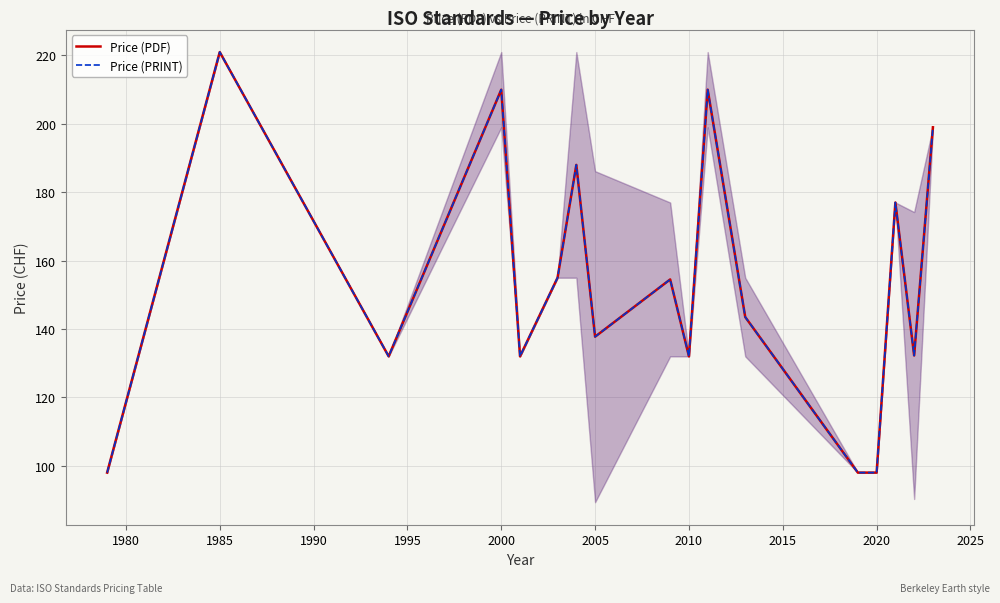

Which series has the widest spread of values?

Price (PDF)